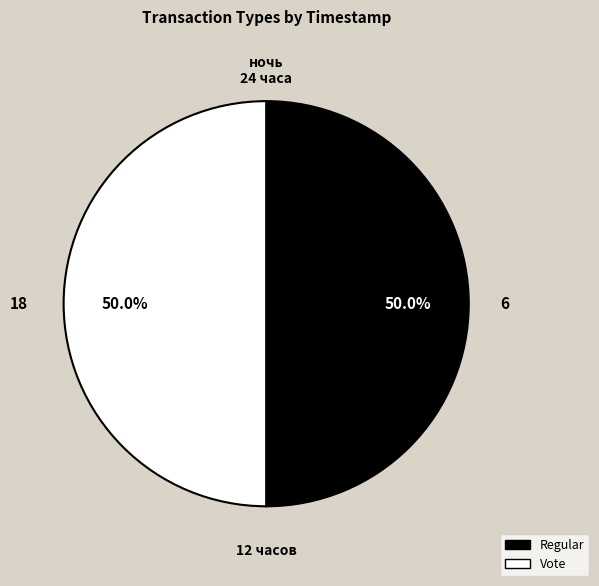

How much of the chart is everything except Vote?

50.0%